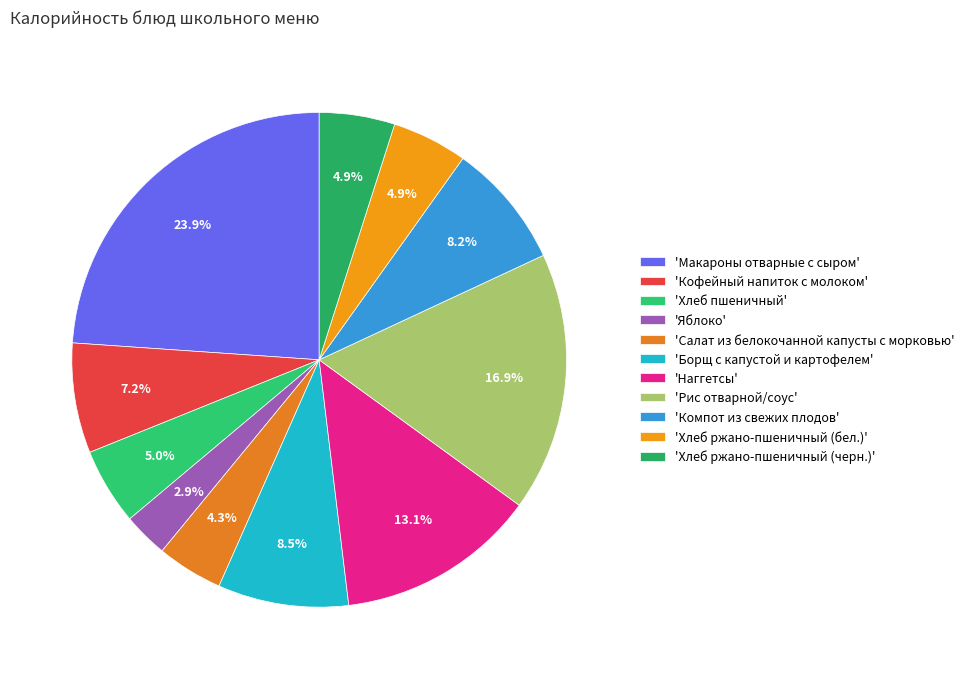

How many slices are in this pie chart?

11